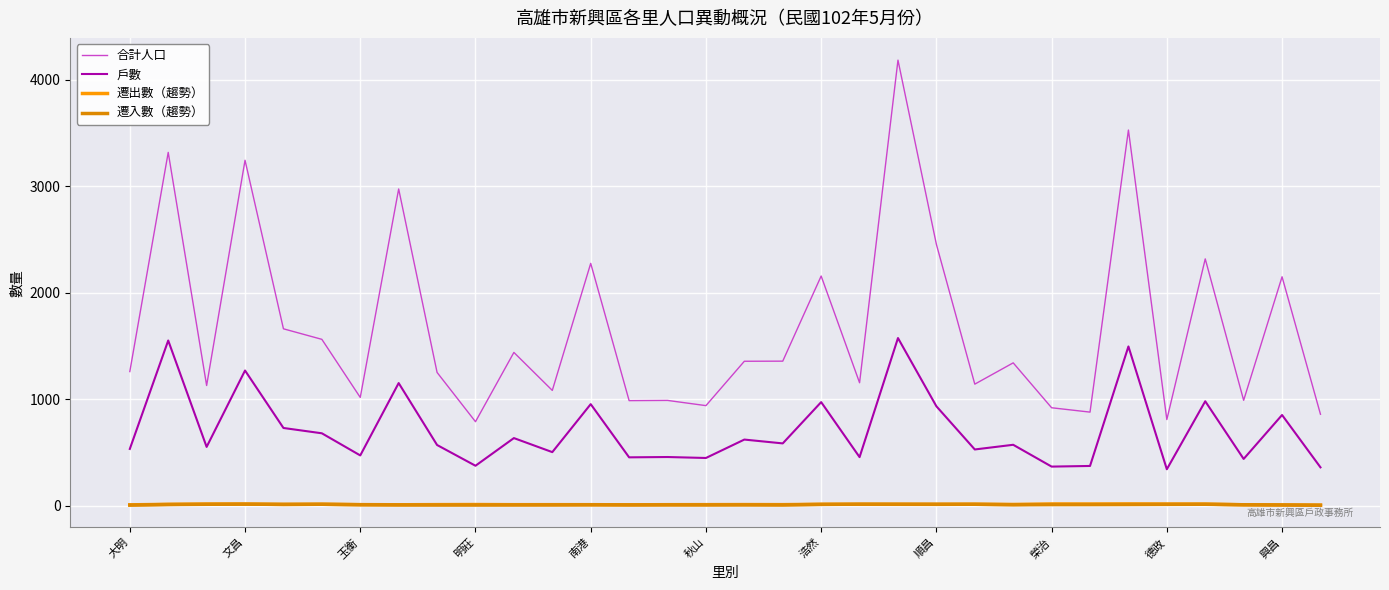

Does the chart display data point markers on the line(s)?

No